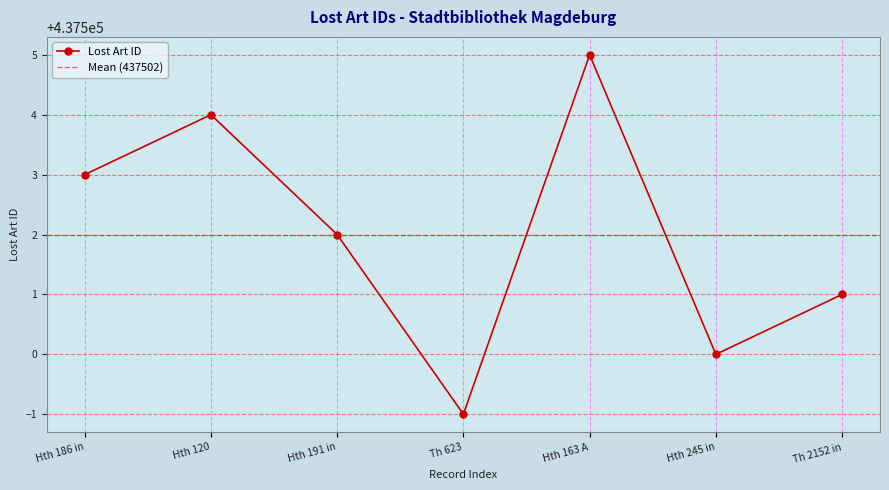

What is the highest value of the Lost Art ID series?

437505